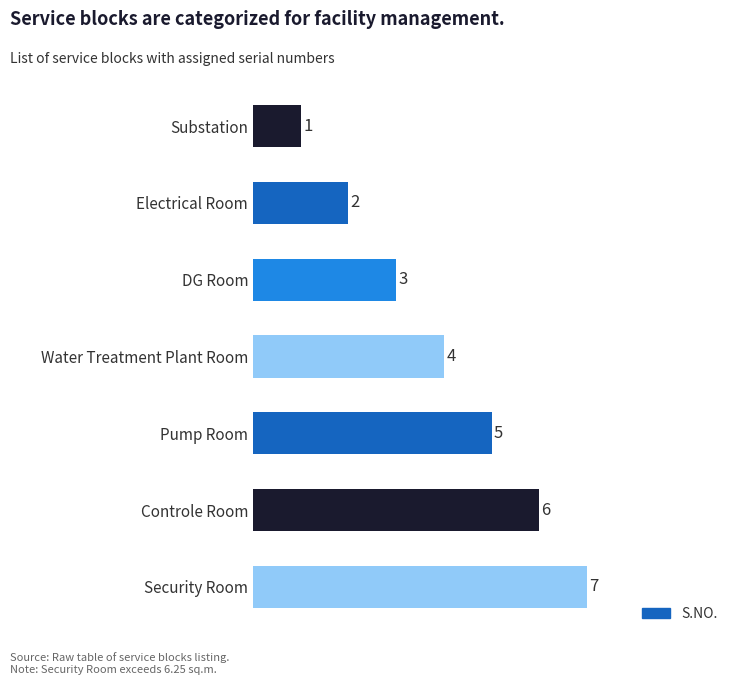

What is the label of the 5th bar from the top?

Pump Room